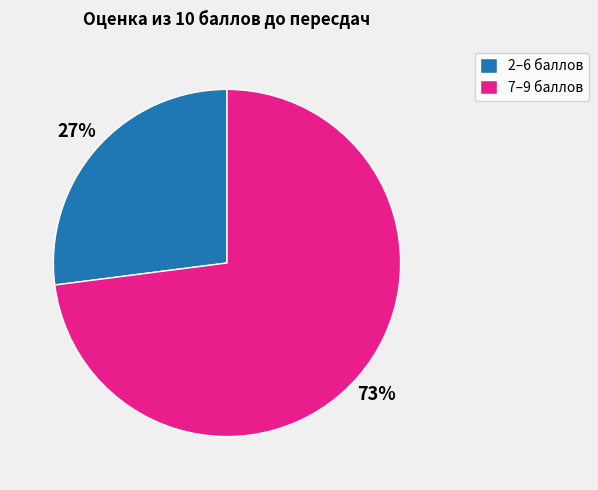

To the nearest percent, what is the average slice percentage?

50%